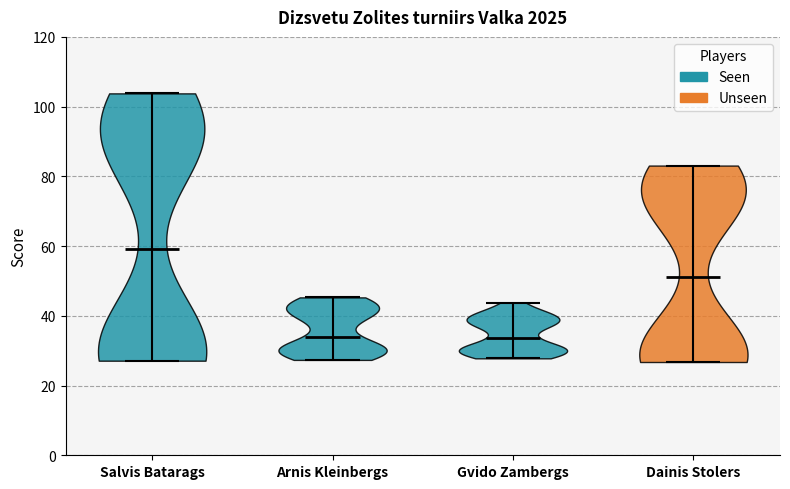

What is the highest point the violin for Dainis Stolers reaches on the y-axis? The values are not printed on the chart, so give them approximately, as read against the axis.

84